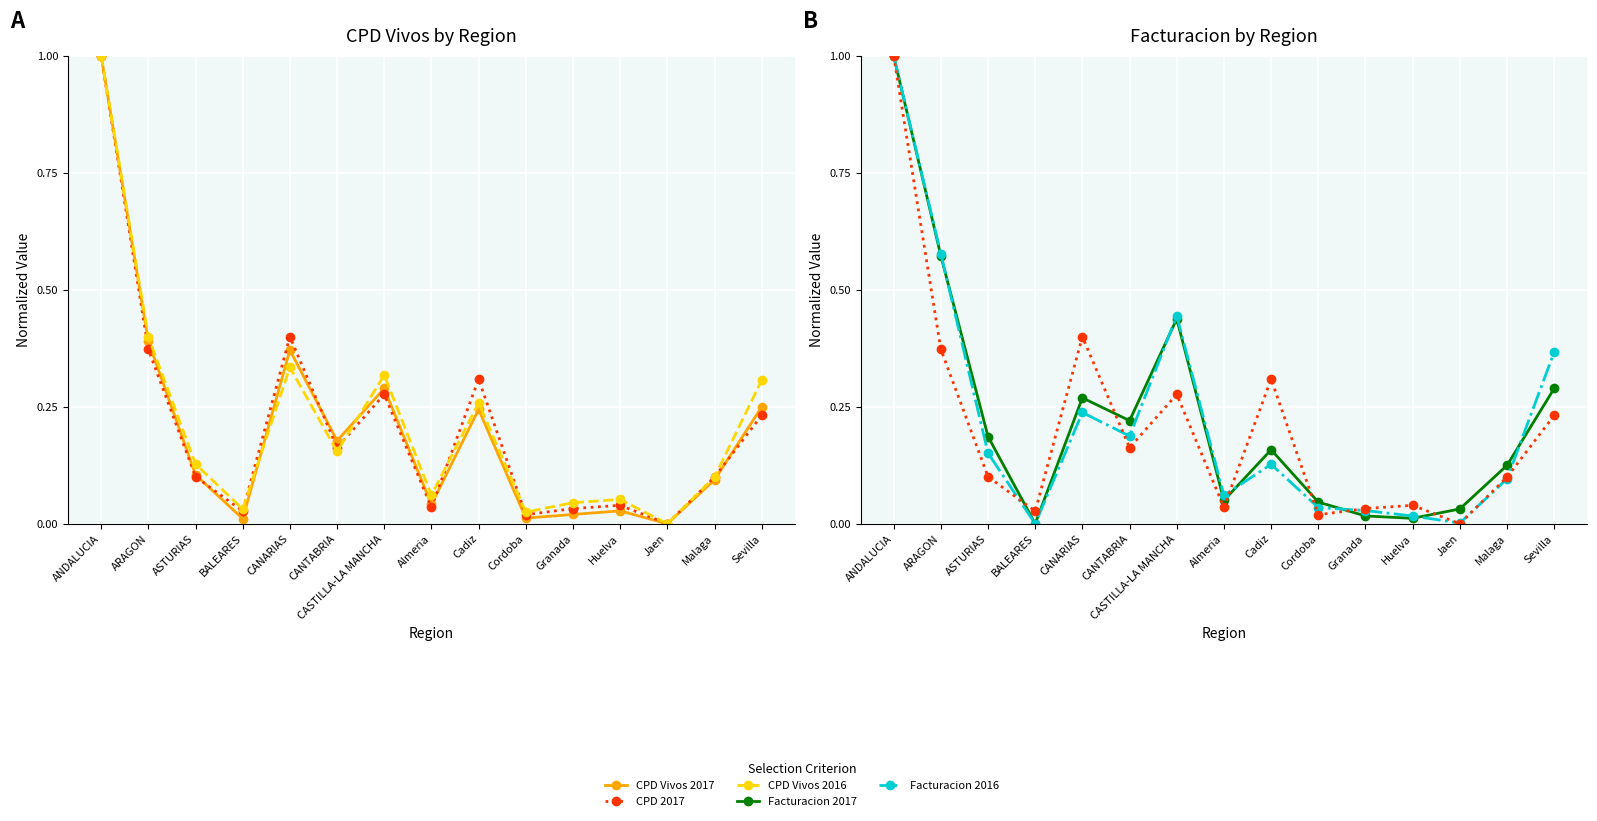

Between Cadiz and Granada, which series saw the biggest shift?

CPD 2017